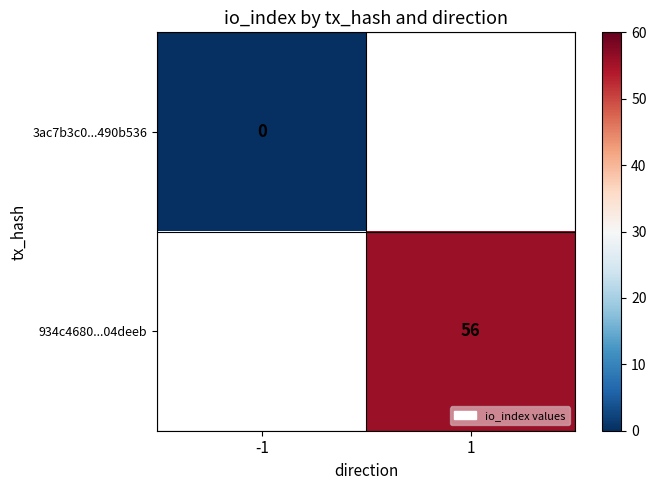

Which category has the highest value in the 3ac7b3c0...490b536 series?

-1